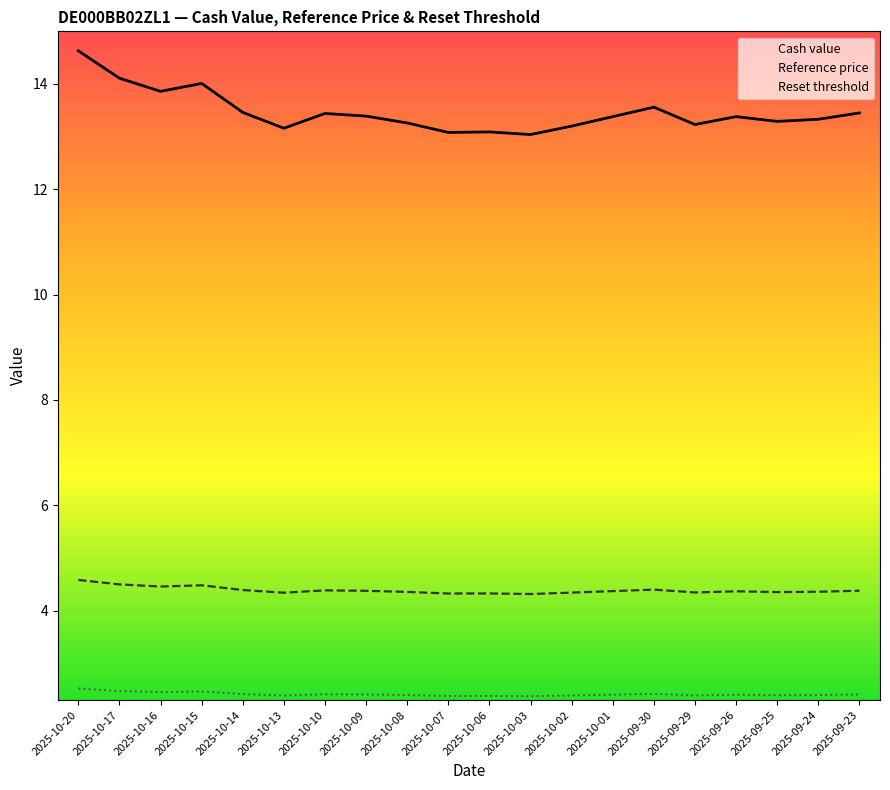

In Reference price, how many points are higher than both neighbors (excluding endpoints)?

5